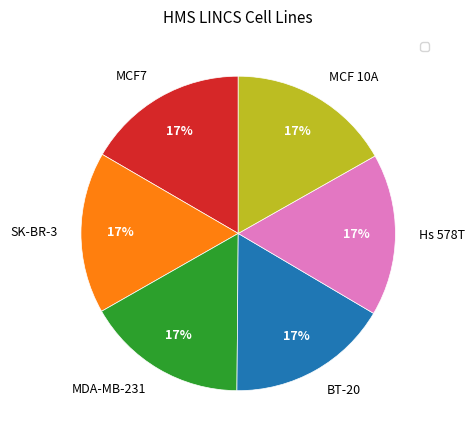

Do MDA-MB-231 and SK-BR-3 together represent more than half of the pie?

No